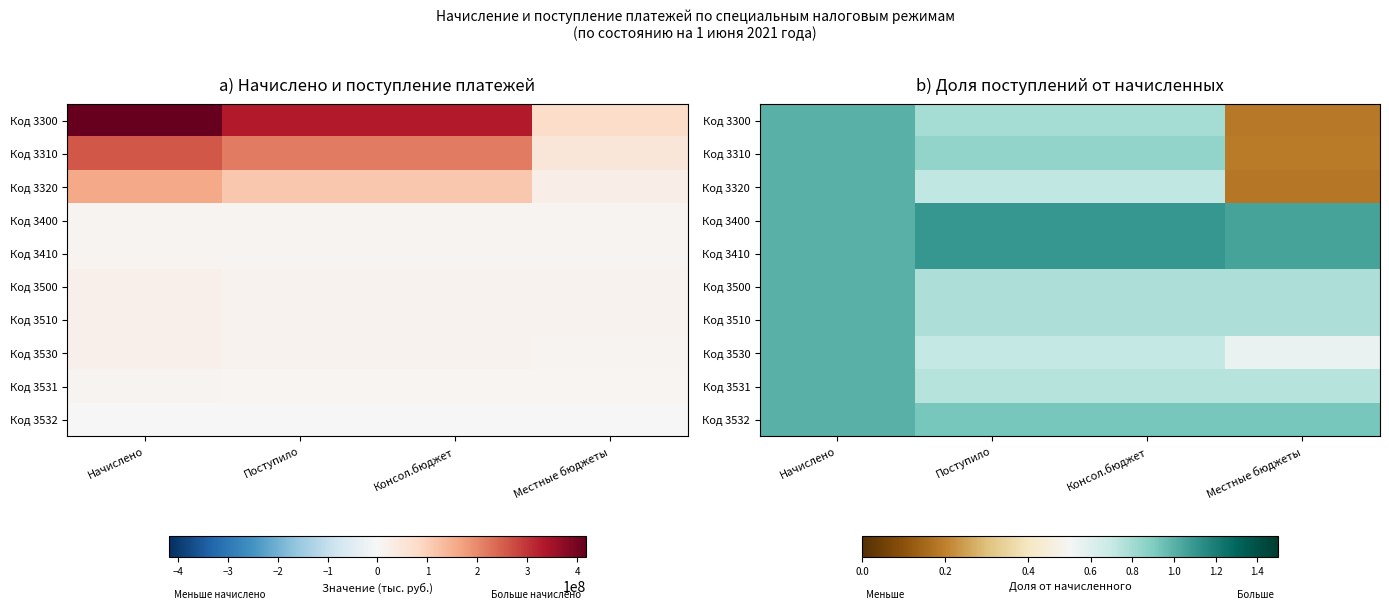

What is the difference between the Код 3500 values at Начислено and Консол.бюджет?

0.2